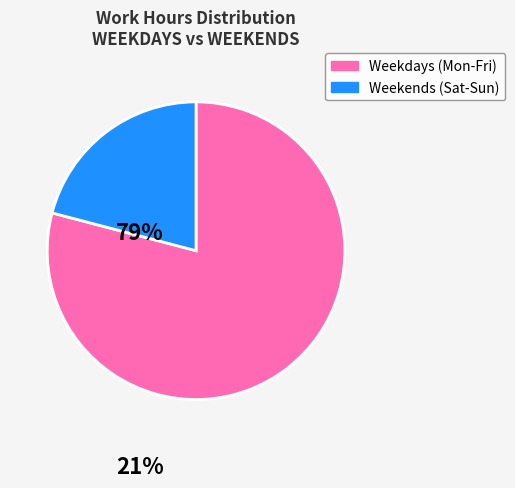

Is there a majority slice in this chart?

Yes